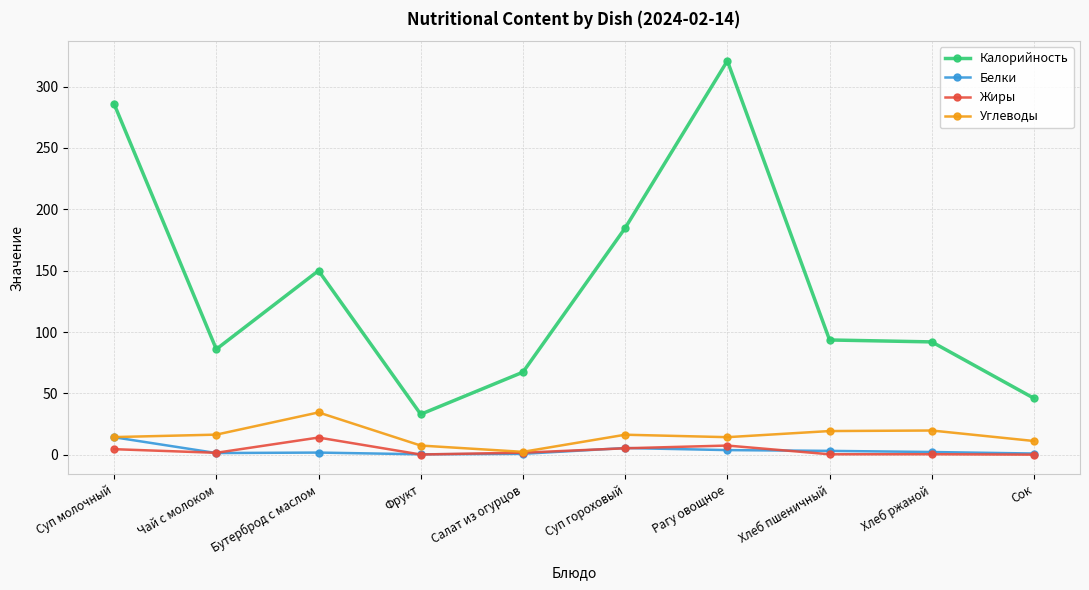

Which series changed the most between Бутерброд с маслом and Рагу овощное?

Калорийность